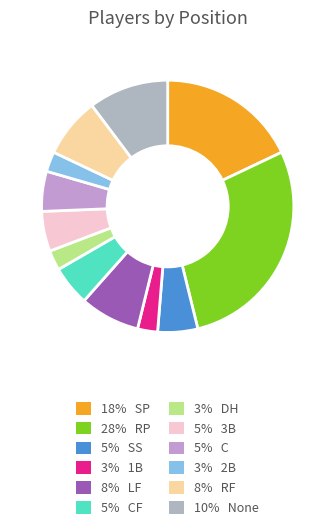

Which slice is the largest?

28% RP